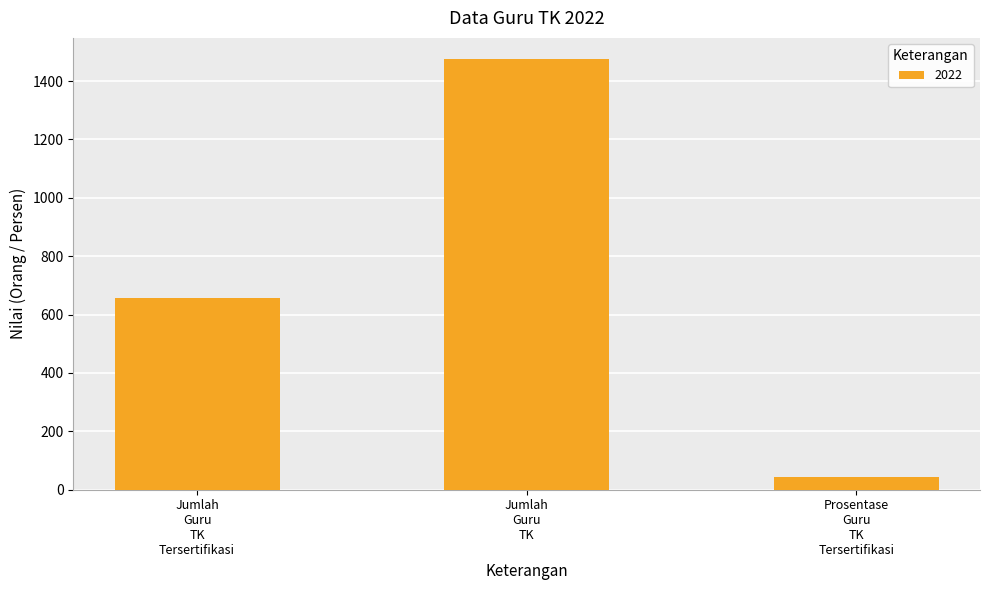

Reading right to left, list all the values displayed in this chart.

44.6	1474.0	657.0